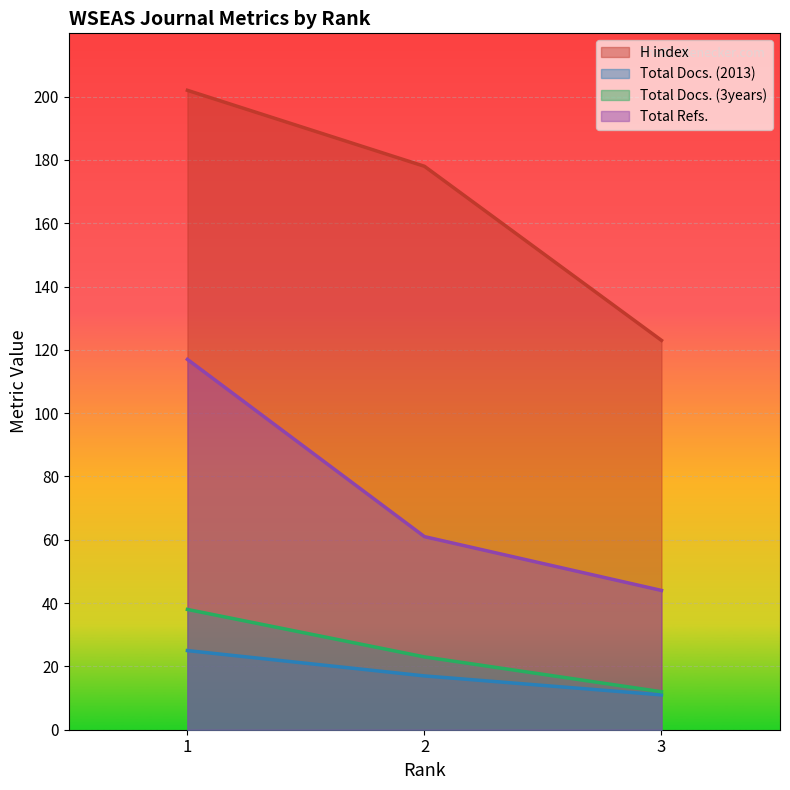

What is the minimum value shown in the chart?

11